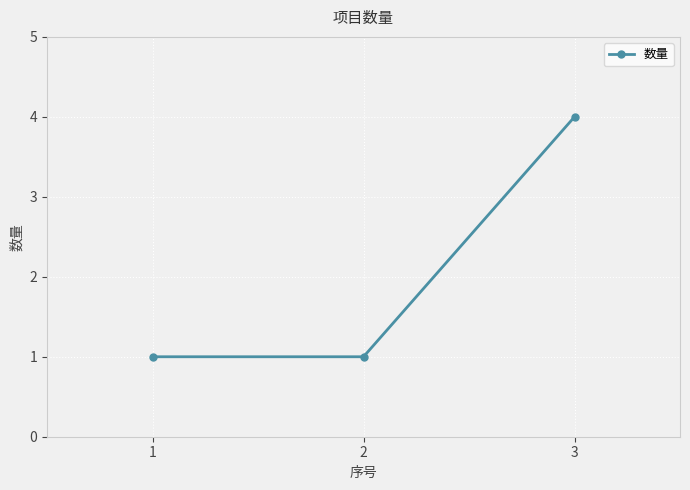

Reading left to right, what are all the values shown in this chart?

1	1	4